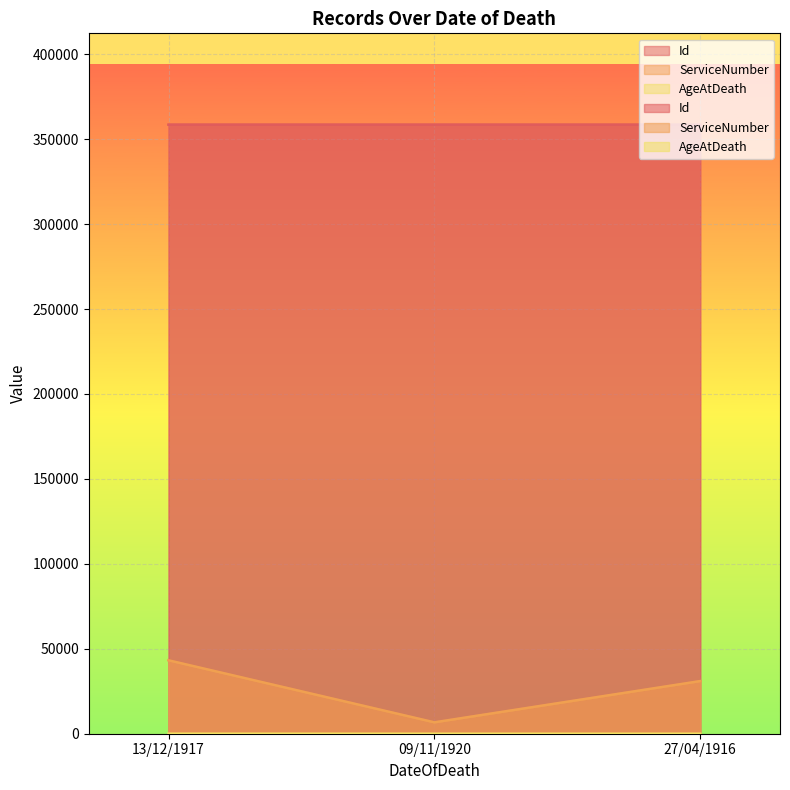

What position from the left is 27/04/1916?

3